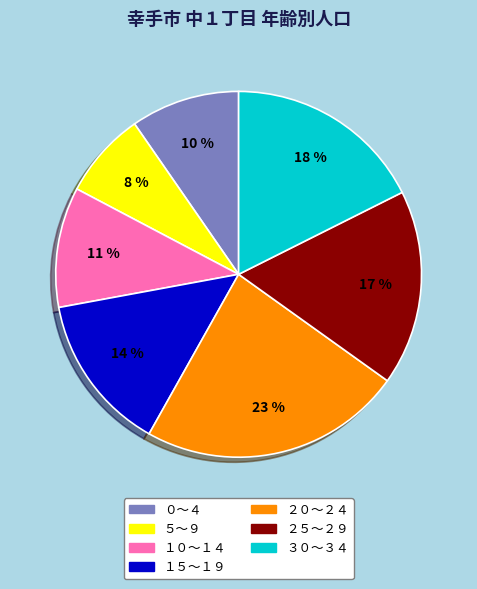

How many segments does this pie chart have?

7